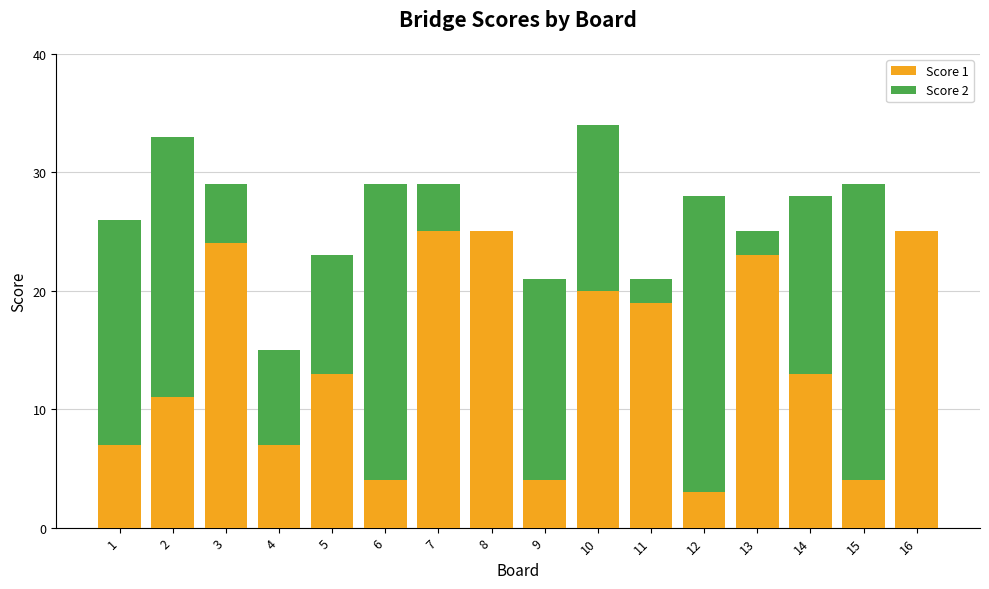

What is the highest value of the Score 1 series?

25